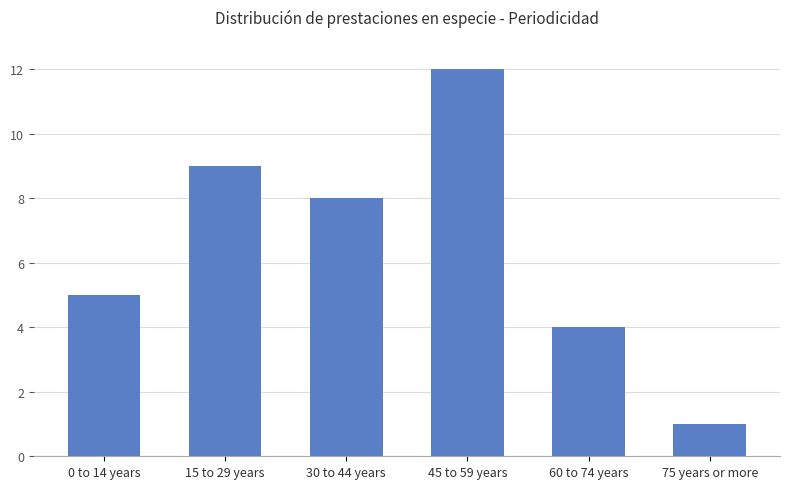

Reading right to left, what are all the values shown in this chart?

1	4	12	8	9	5